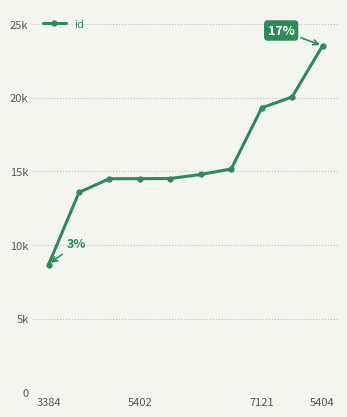

Is this an area chart (filled region under the line)?

No